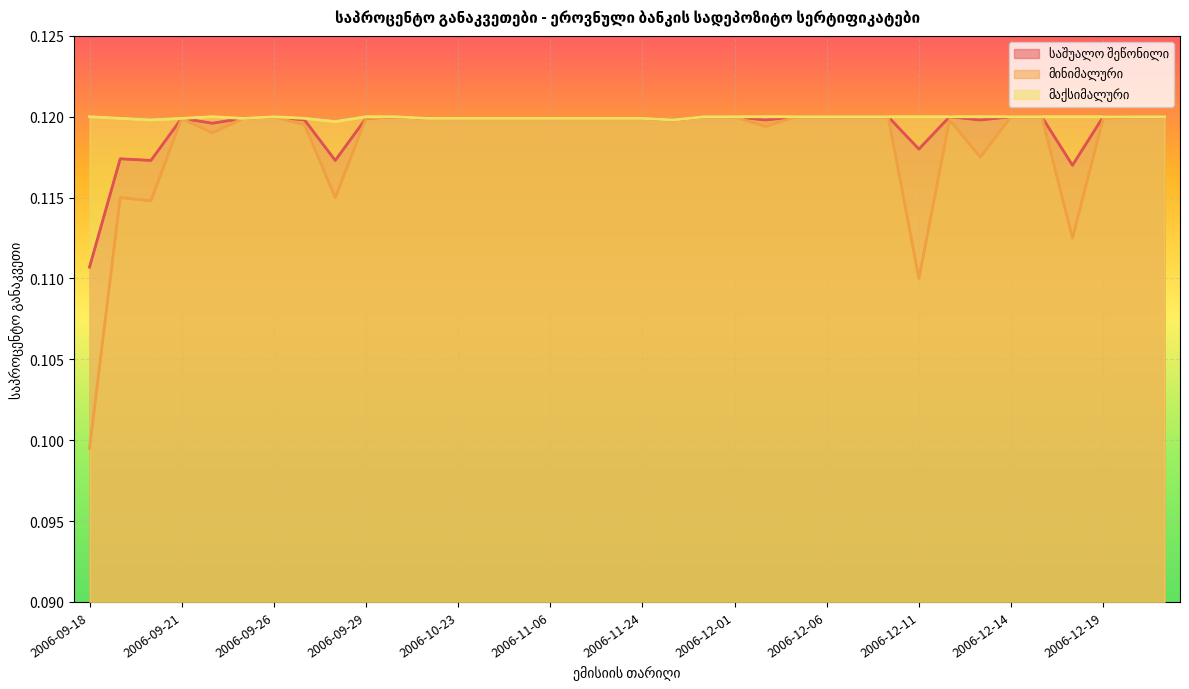

Reading left to right, transcribe all the data shown in this chart.

საშუალო შეწონილი: 0.1	0.1	0.1	0.1	0.1	0.1	0.1	0.1	0.1	0.1	0.1	0.1	0.1	0.1	0.1	0.1	0.1	0.1	0.1	0.1	0.1	0.1	0.1	0.1	0.1	0.1	0.1	0.1	0.1	0.1	0.1	0.1	0.1	0.1	0.1	0.1
მინიმალური: 0.1	0.1	0.1	0.1	0.1	0.1	0.1	0.1	0.1	0.1	0.1	0.1	0.1	0.1	0.1	0.1	0.1	0.1	0.1	0.1	0.1	0.1	0.1	0.1	0.1	0.1	0.1	0.1	0.1	0.1	0.1	0.1	0.1	0.1	0.1	0.1
მაქსიმალური: 0.1	0.1	0.1	0.1	0.1	0.1	0.1	0.1	0.1	0.1	0.1	0.1	0.1	0.1	0.1	0.1	0.1	0.1	0.1	0.1	0.1	0.1	0.1	0.1	0.1	0.1	0.1	0.1	0.1	0.1	0.1	0.1	0.1	0.1	0.1	0.1